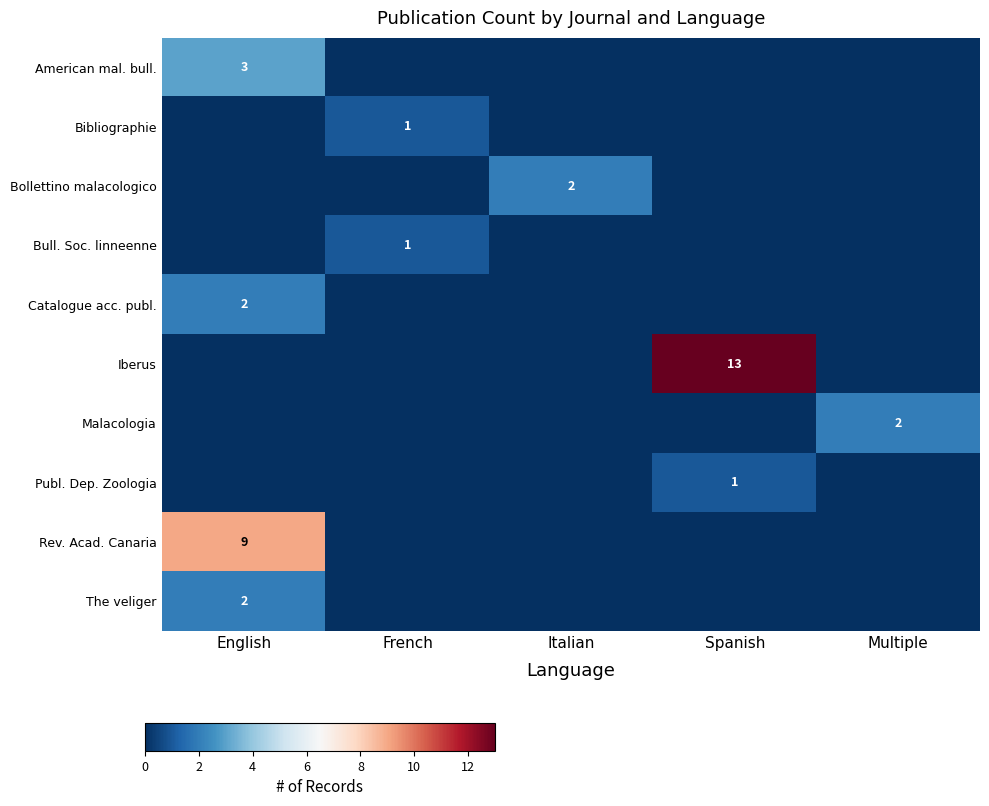

At how many categories does at least one series exceed 0?

5